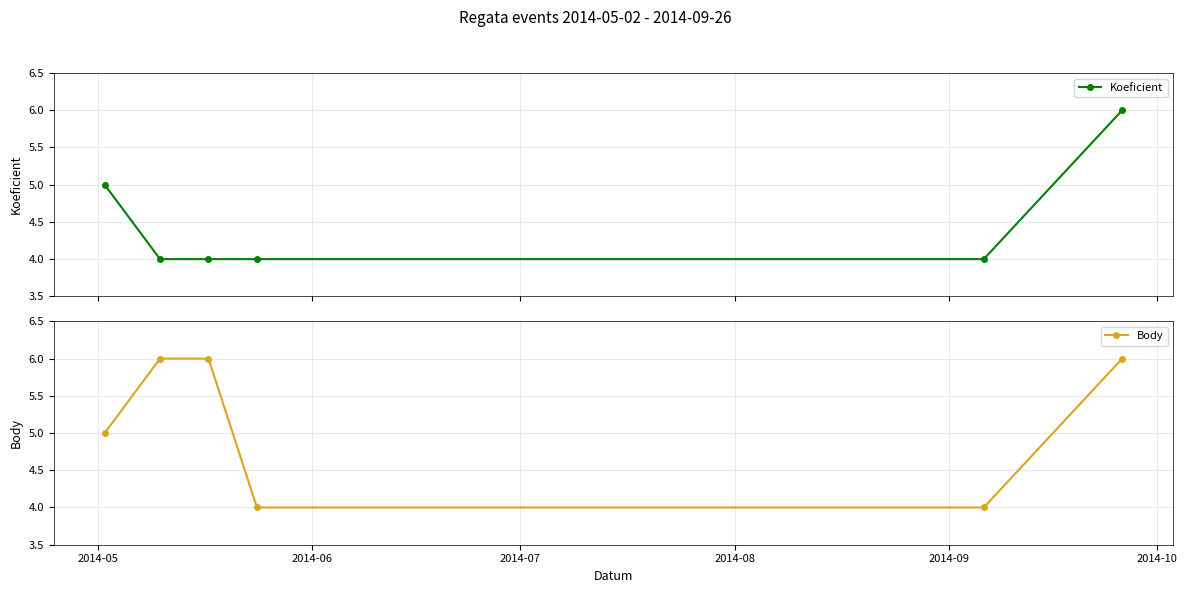

Reading left to right, extract all data points from this chart.

Koeficient: 5	4	4	4	4	6
Body: 5	6	6	4	4	6